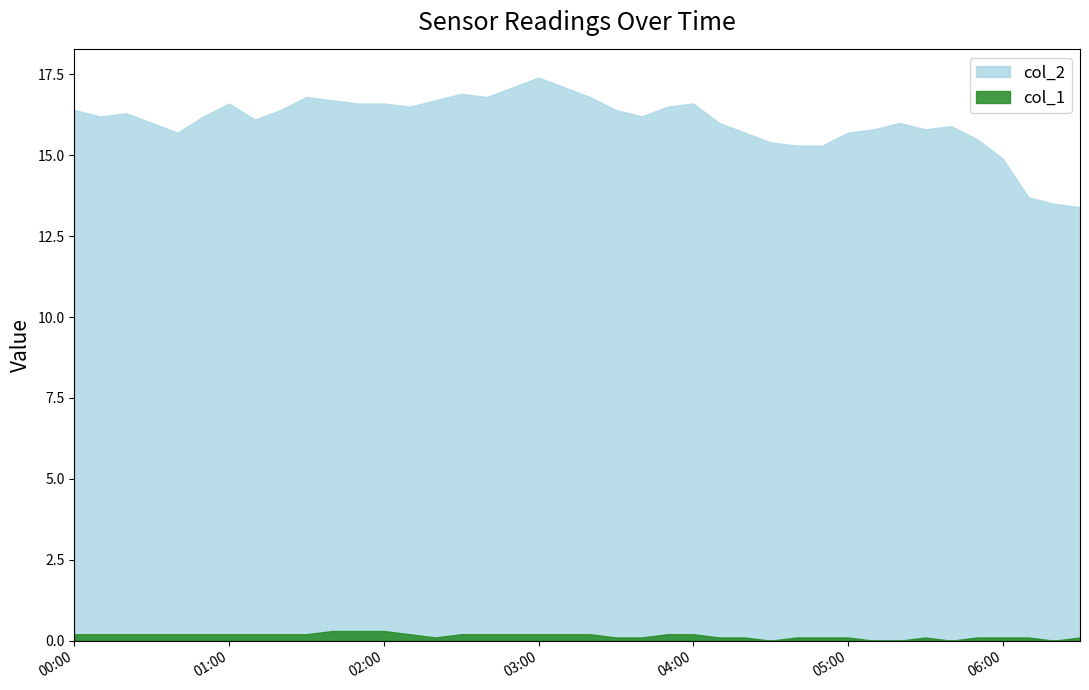

True or false: col_1 has more than 1 interior local peaks.

False